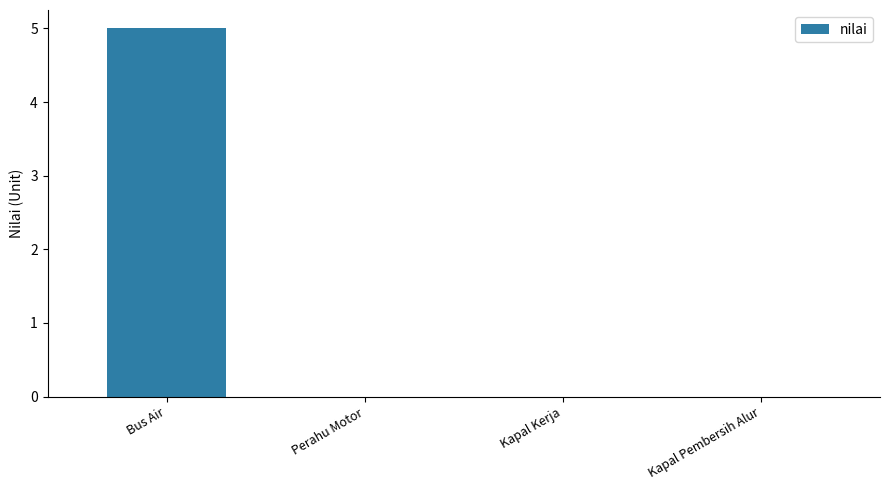

The value at Kapal Pembersih Alur is 0. True or false?

True